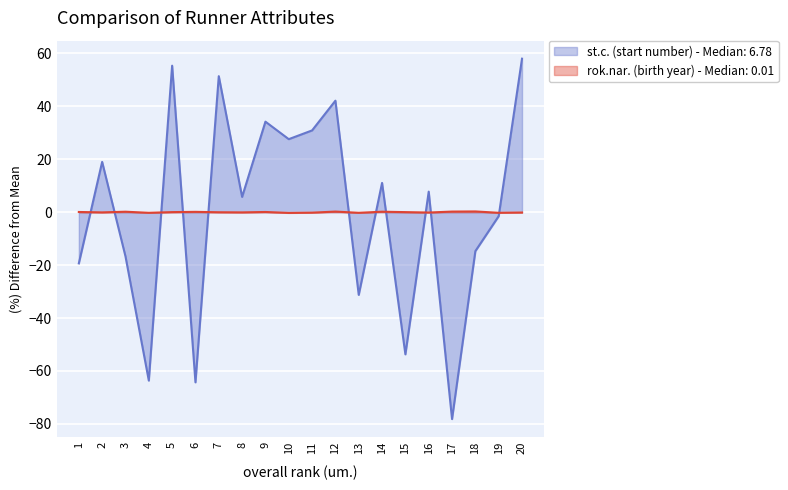

How many interior local peaks does the rok.nar. (birth year) series have?

6